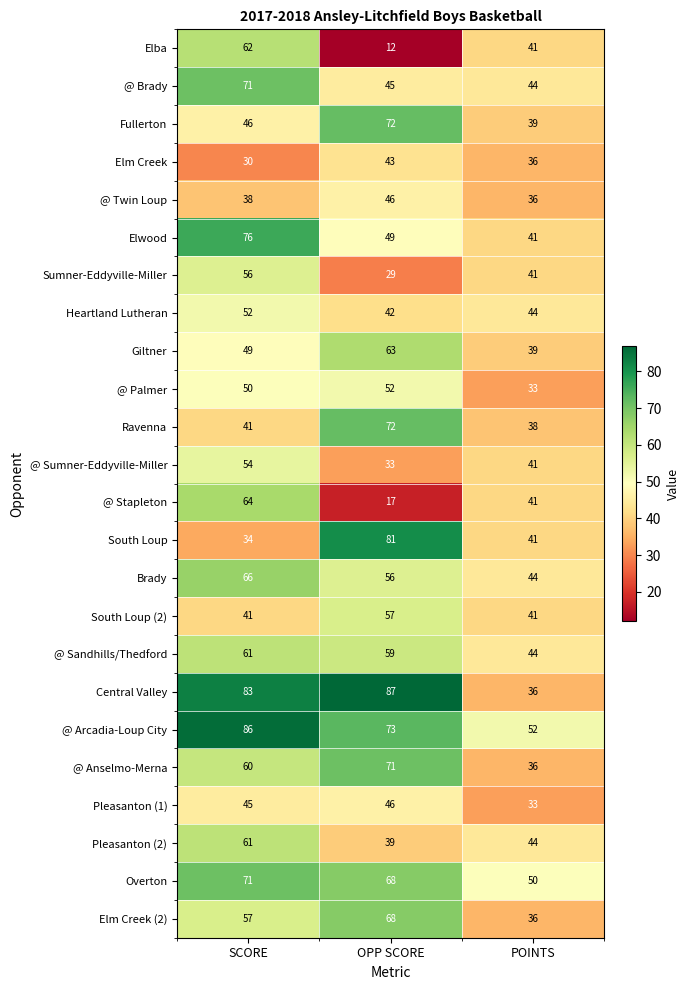

At which label is Giltner closest to 51?

SCORE